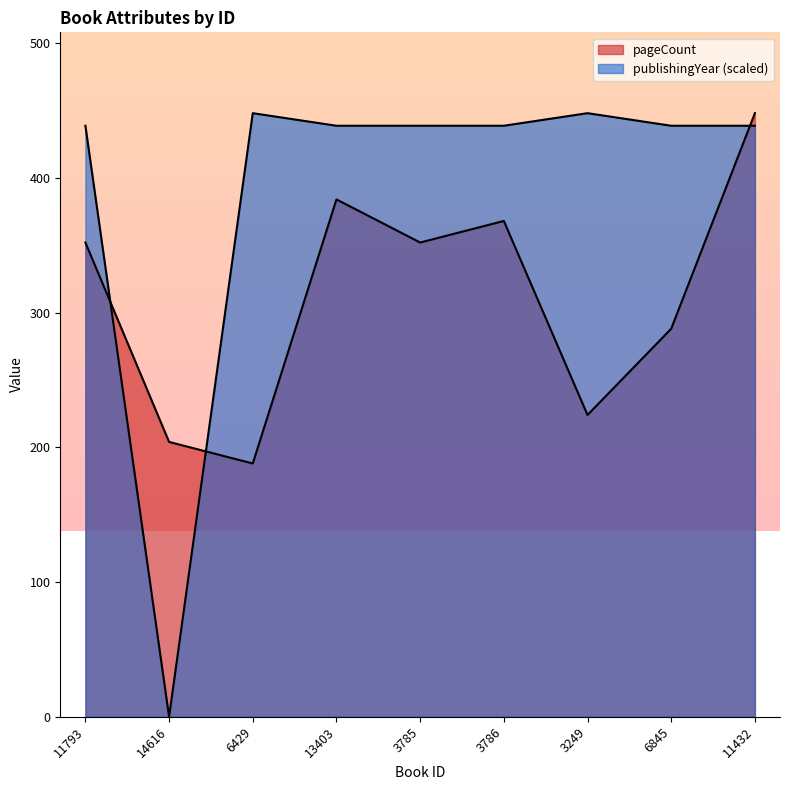

List the series in order of their peak value, highest first.

pageCount, publishingYear